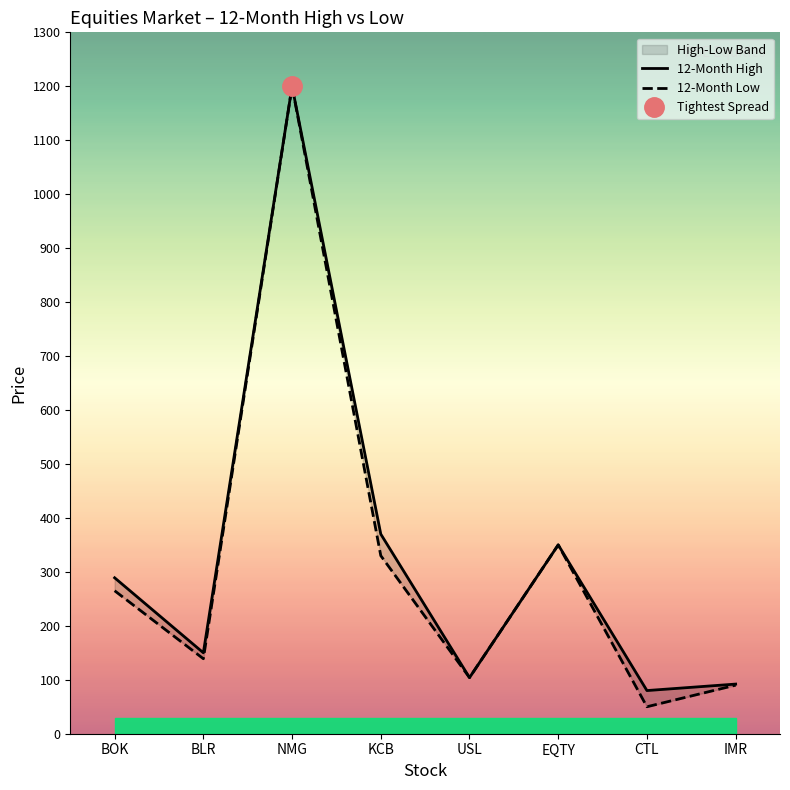

Reading left to right, transcribe all the data shown in this chart.

12-Month High: BOK=289	BLR=150	NMG=1200	KCB=370	USL=104	EQTY=350	CTL=80	IMR=92
12-Month Low: BOK=265	BLR=139	NMG=1200	KCB=330	USL=104	EQTY=350	CTL=50	IMR=90